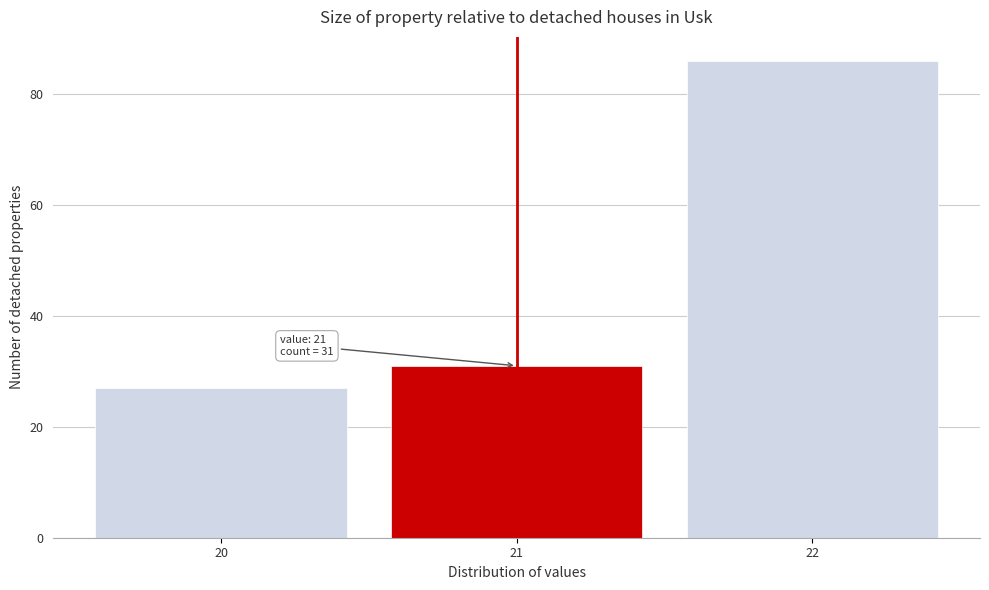

Which range on the x-axis has the tallest bar?

21.5 to 22.5